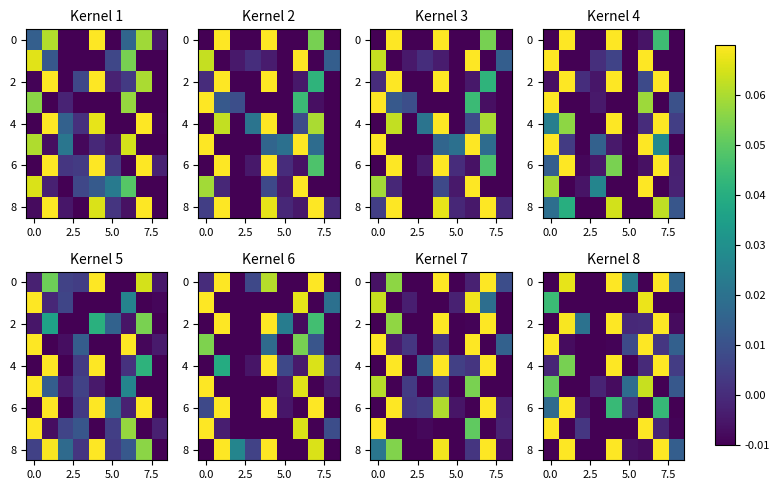

What is the spread (max minus min) of values at 6?

0.1